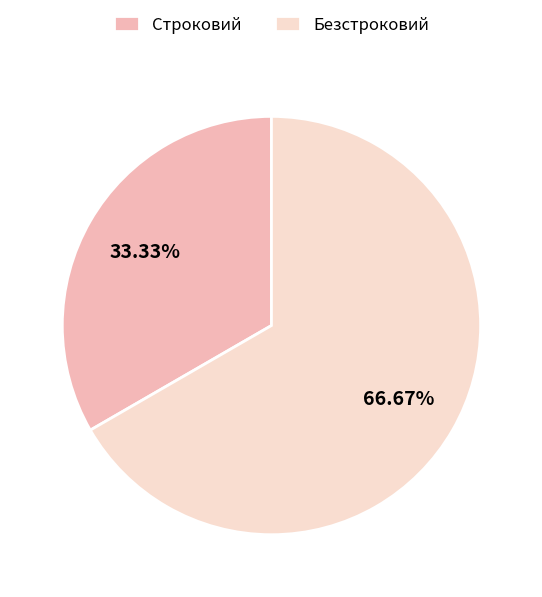

Count the number of slices in the pie.

2